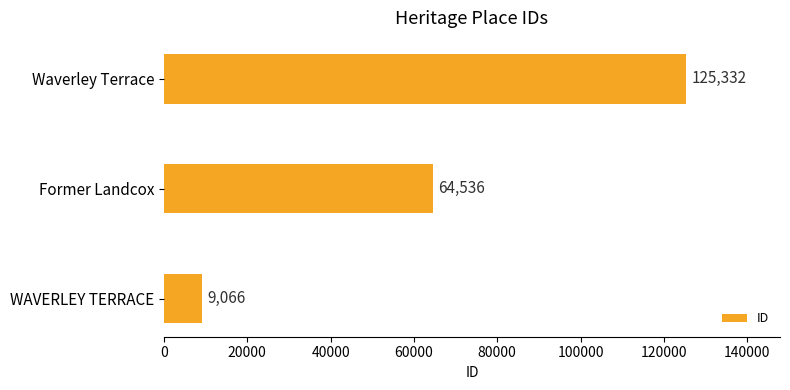

Rank the categories by value from lowest to highest.

WAVERLEY TERRACE, Former Landcox, Waverley Terrace